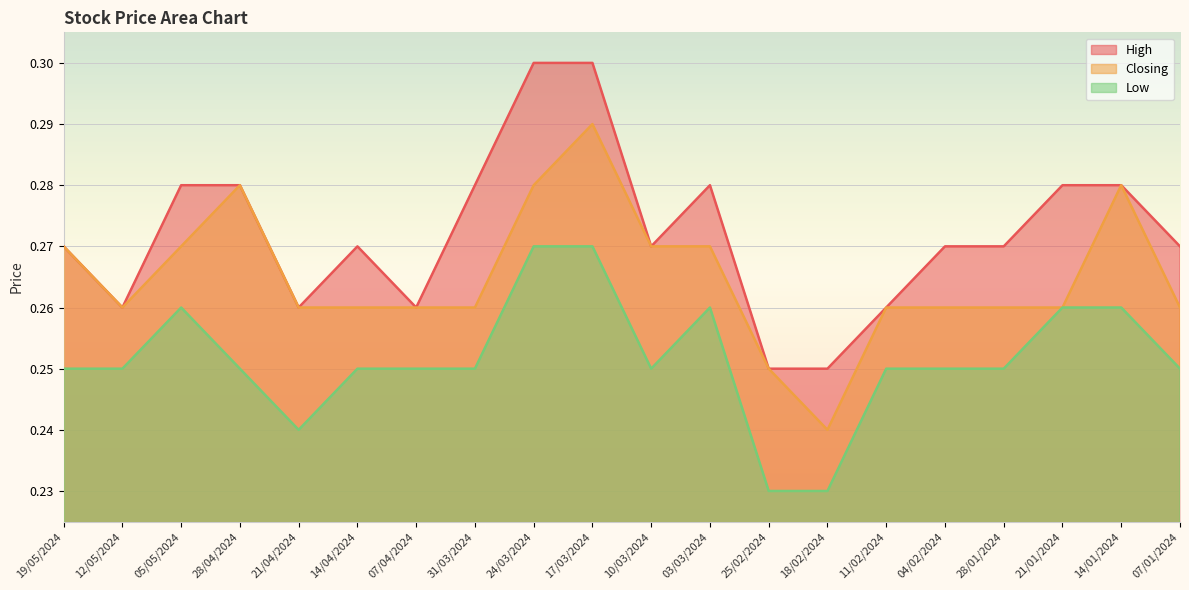

Reading right to left, extract all data points from this chart.

High: 0.3	0.3	0.3	0.3	0.3	0.3	0.2	0.2	0.3	0.3	0.3	0.3	0.3	0.3	0.3	0.3	0.3	0.3	0.3	0.3
Closing: 0.3	0.3	0.3	0.3	0.3	0.3	0.2	0.2	0.3	0.3	0.3	0.3	0.3	0.3	0.3	0.3	0.3	0.3	0.3	0.3
Low: 0.2	0.3	0.3	0.2	0.2	0.2	0.2	0.2	0.3	0.2	0.3	0.3	0.2	0.2	0.2	0.2	0.2	0.3	0.2	0.2